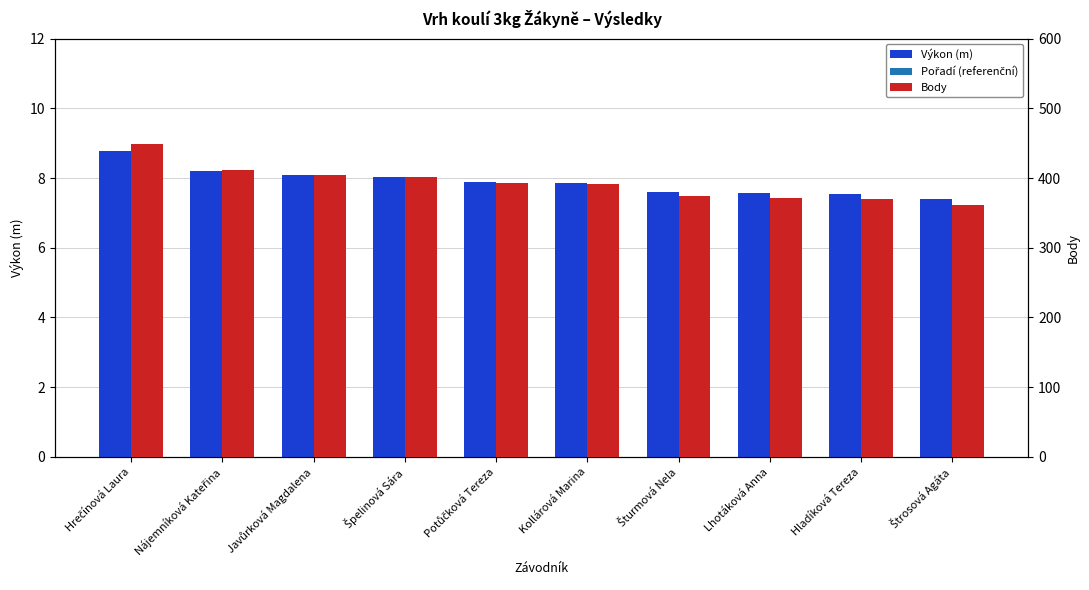

What is the maximum value shown in the chart?

449.0